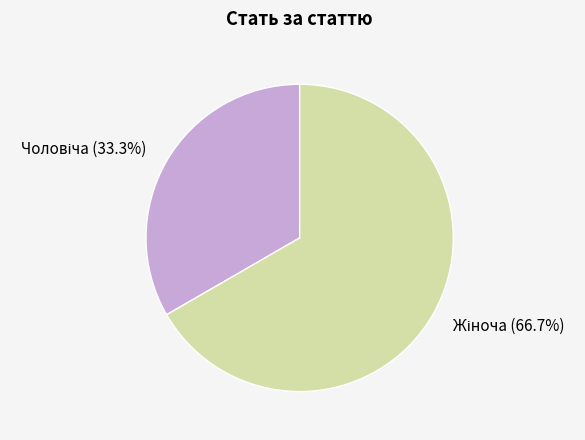

How many segments does this pie chart have?

2